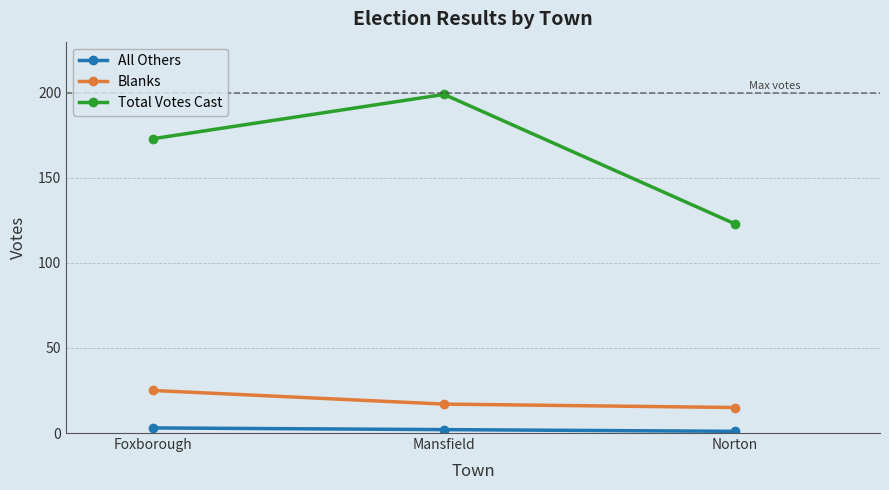

What is the label of the 2nd point from the left?

Mansfield